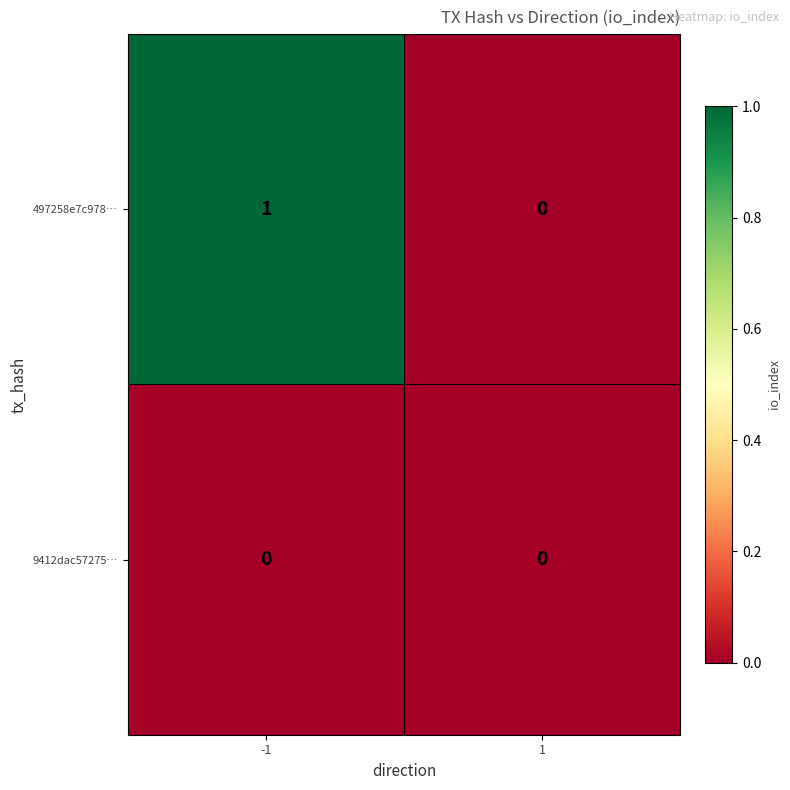

At which category is the sum across all series the highest?

-1